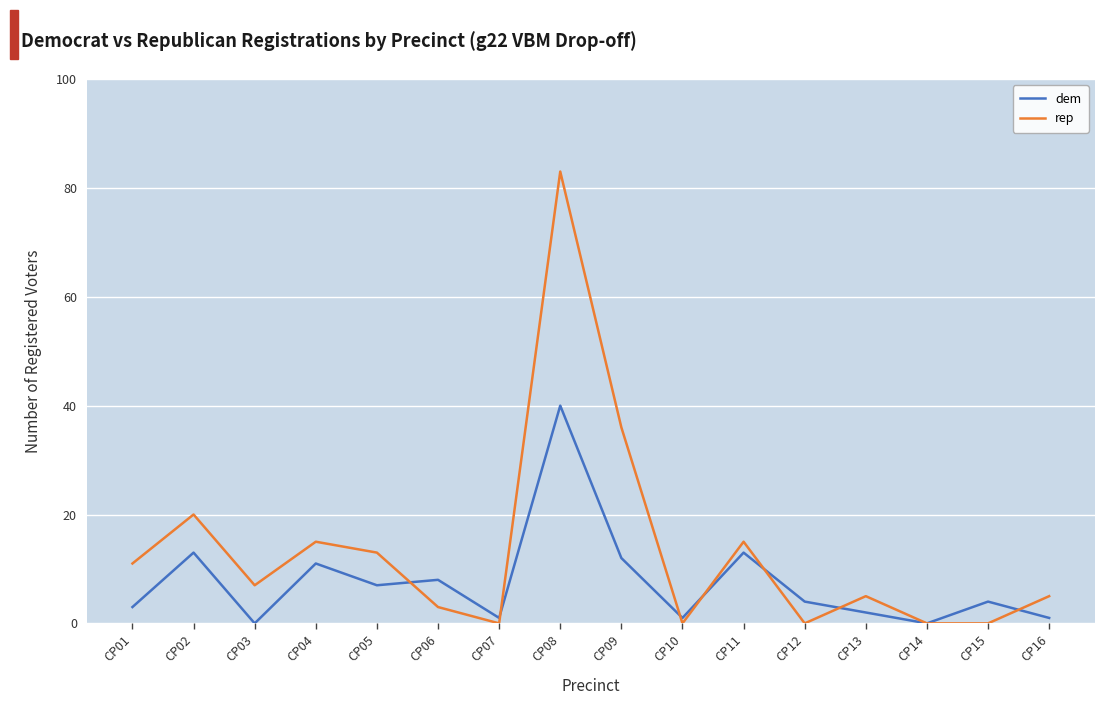

Which series has the largest total across all categories?

rep